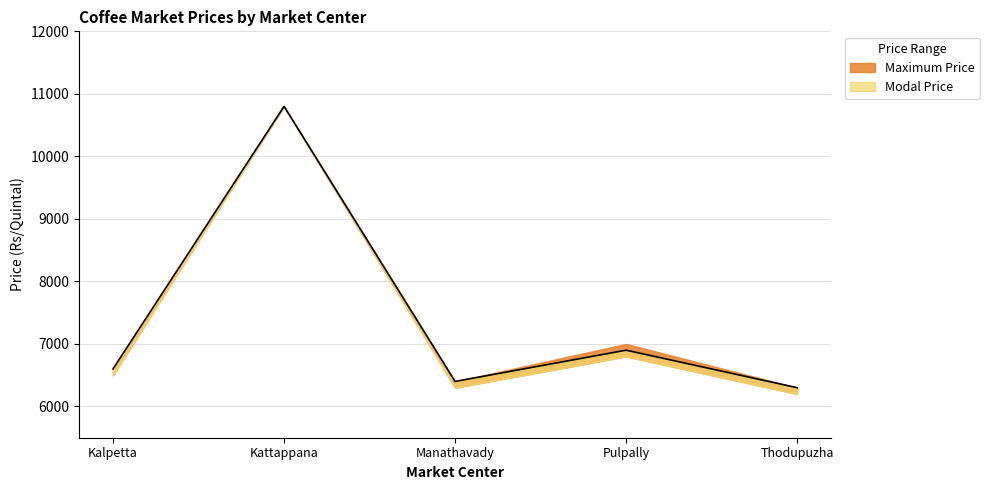

Reading left to right, what are all the values shown in this chart?

6600	10800	6400	6900	6300